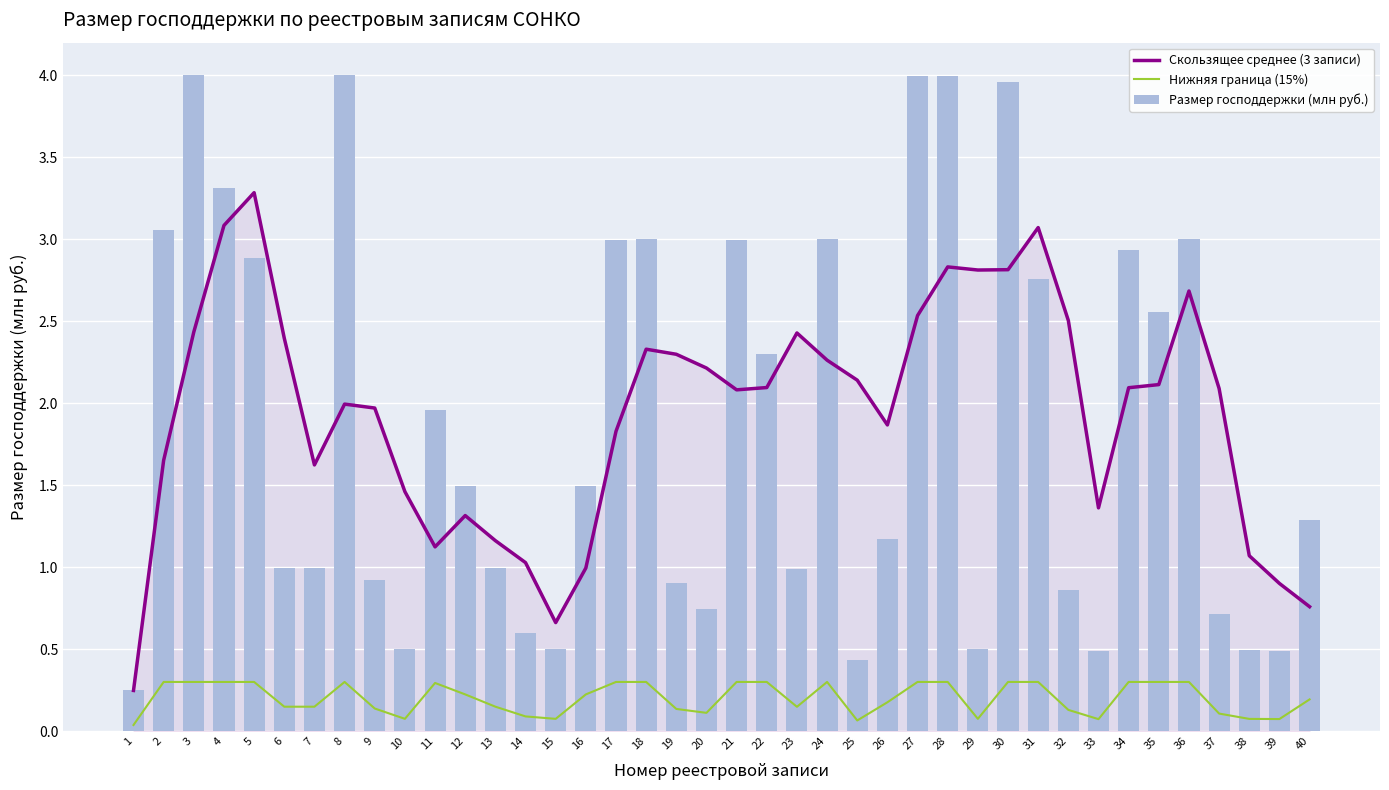

What value does the Нижняя граница (15%) series have at 21?

0.3